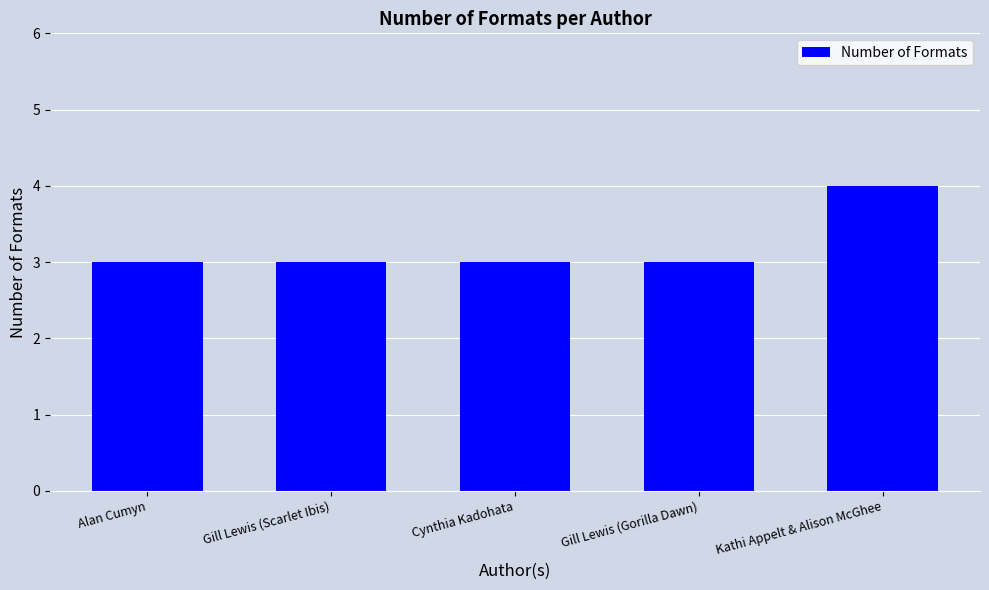

Does the chart contain any negative values?

No